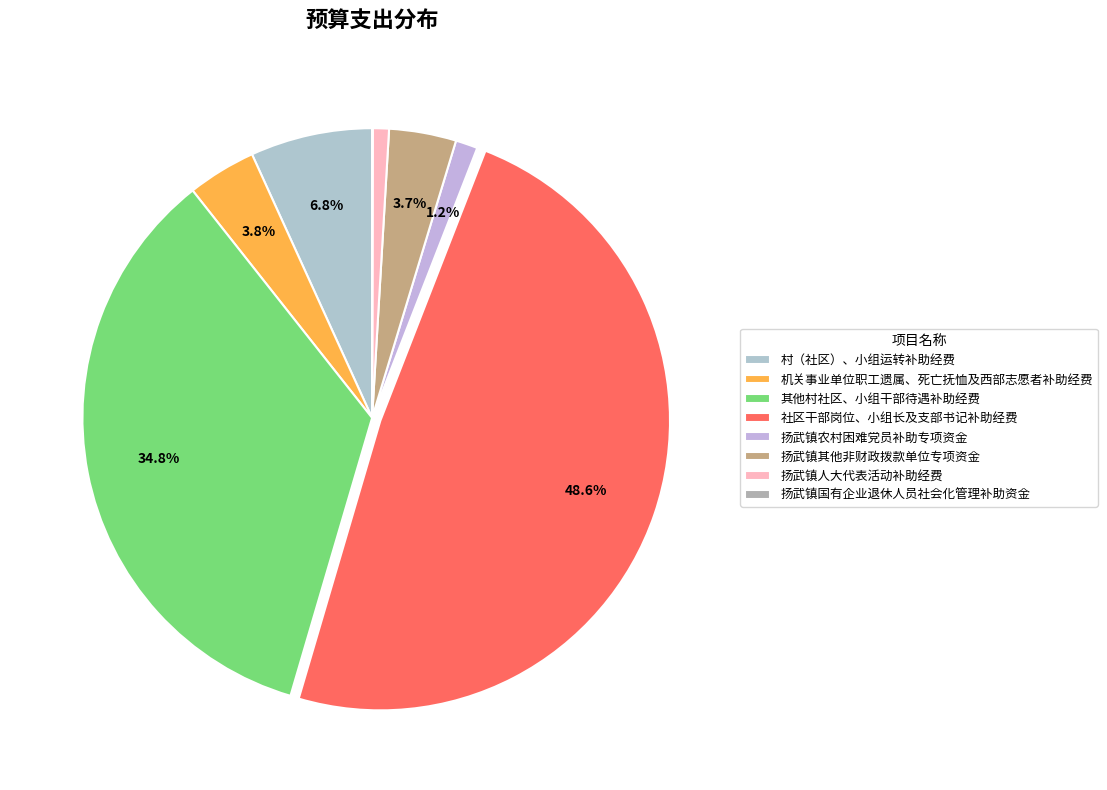

Is there a majority slice in this chart?

No